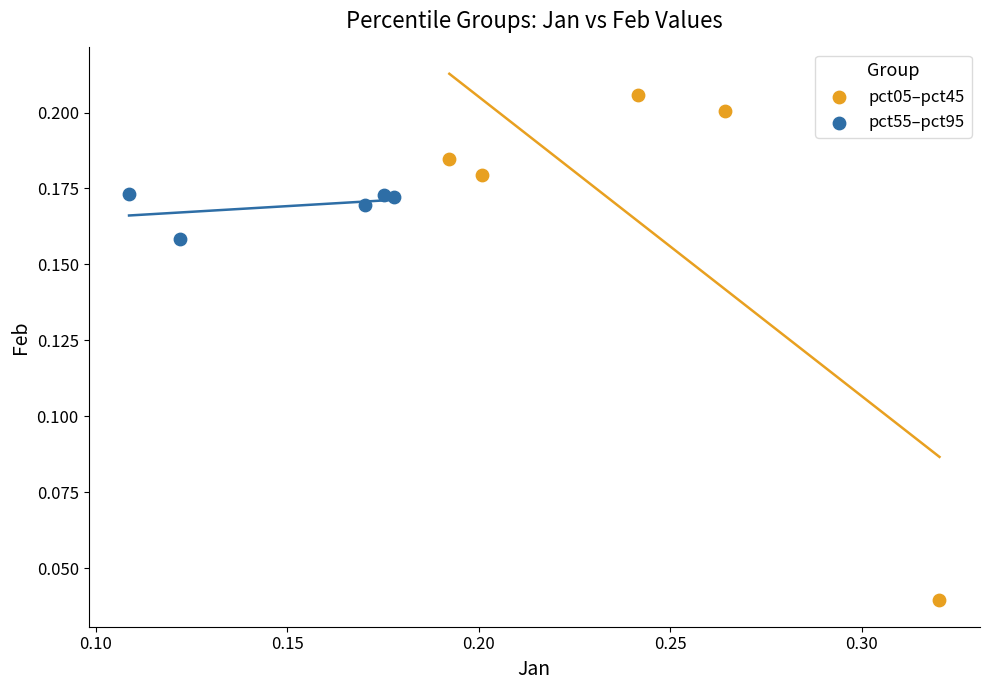

Which series reaches the maximum Y coordinate?

pct05–pct45